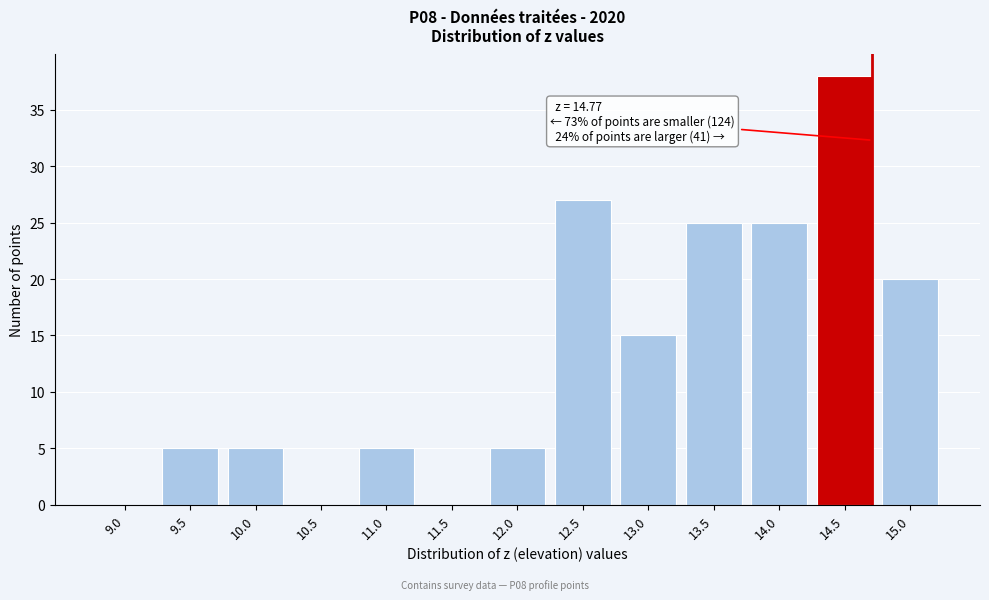

Reading left to right, extract all data points from this chart.

9.0=0	9.5=5	10.0=5	10.5=0	11.0=5	11.5=0	12.0=5	12.5=27	13.0=15	13.5=25	14.0=25	14.5=38	15.0=20